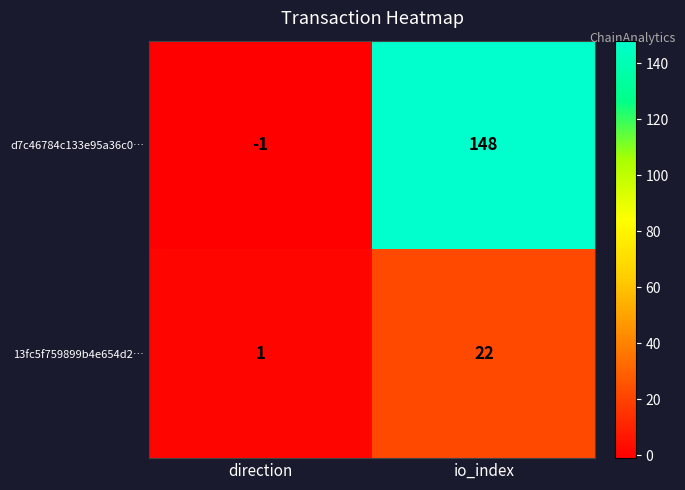

Reading left to right, transcribe all the data shown in this chart.

d7c46784c133e95a36c0…: -1	148
13fc5f759899b4e654d2…: 1	22